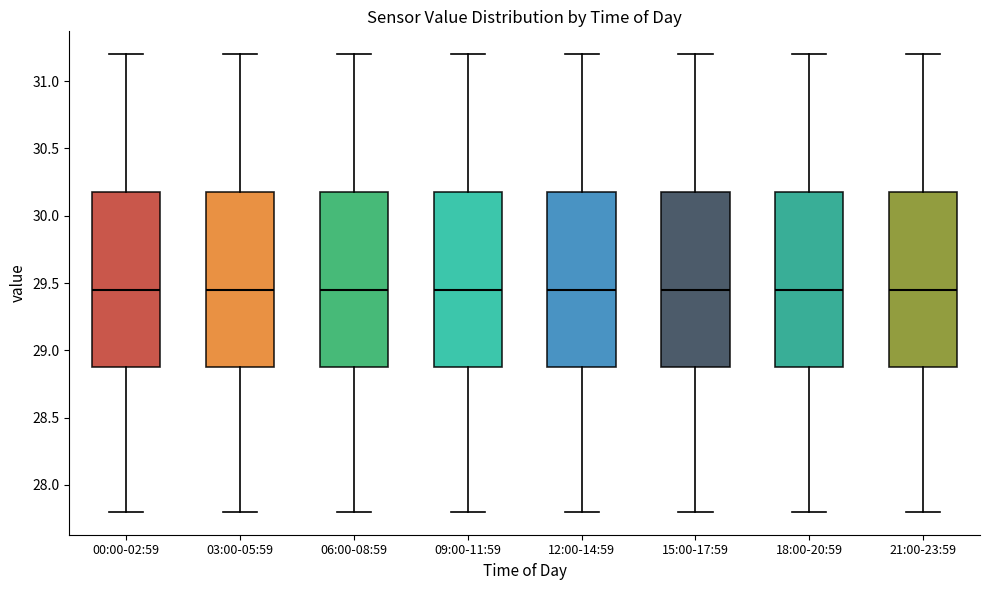

Where does the lower whisker of the box for 00:00-02:59 end on the y-axis? The values are not printed on the chart, so give them approximately, as read against the axis.

27.80